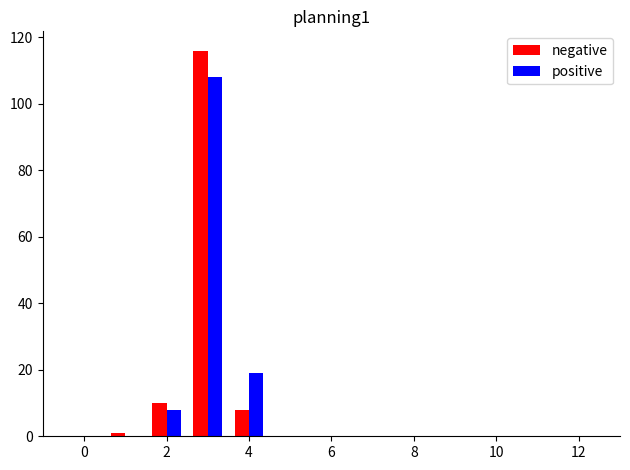

Is it true that negative equals 0 at 12?

True